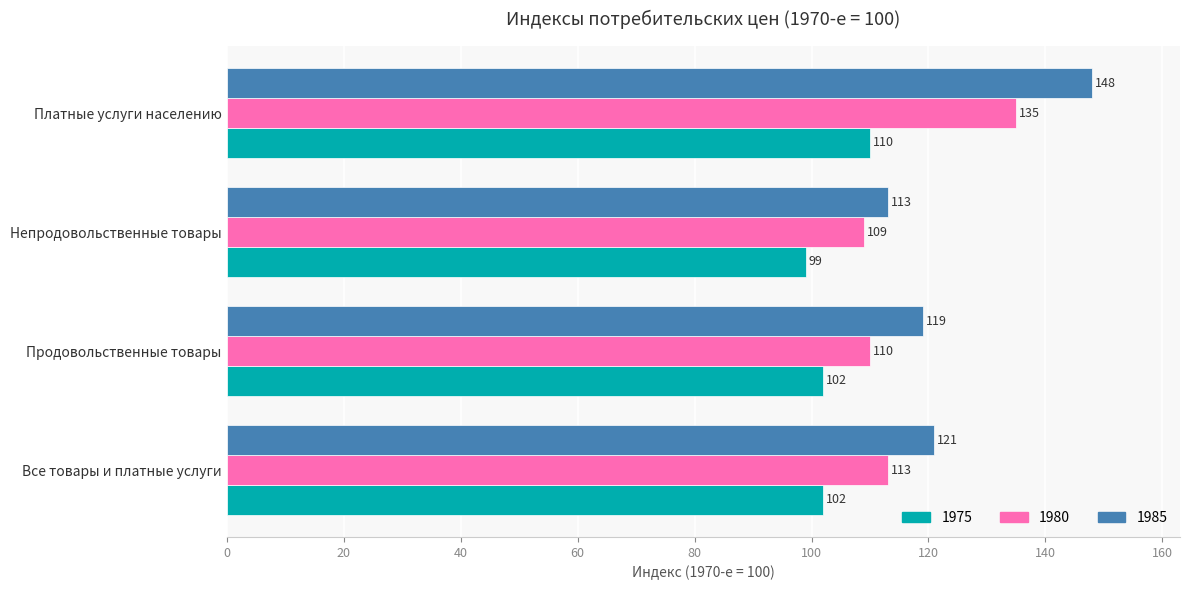

Which series has the widest spread of values?

1985